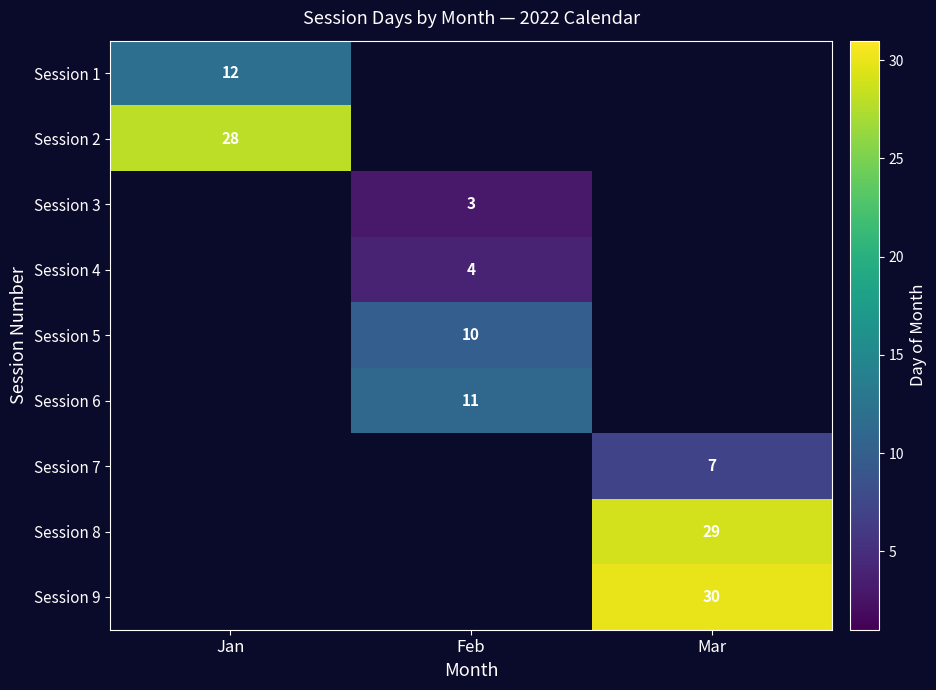

The Session 7 series shows 7 at Mar. True or false?

True